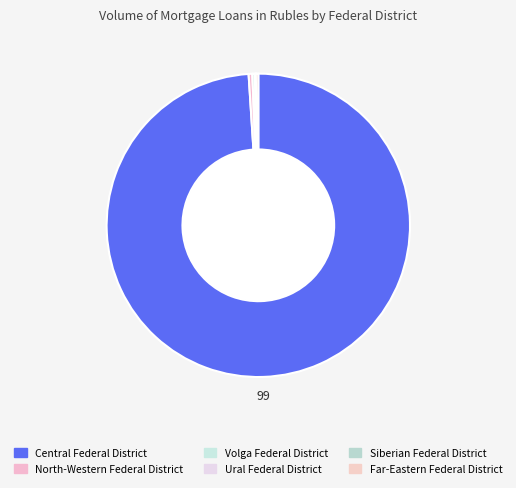

Count the number of slices in the pie.

6